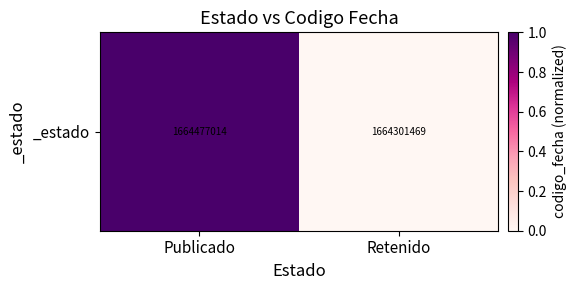

Reading right to left, extract all data points from this chart.

Retenido=0.0	Publicado=1.0